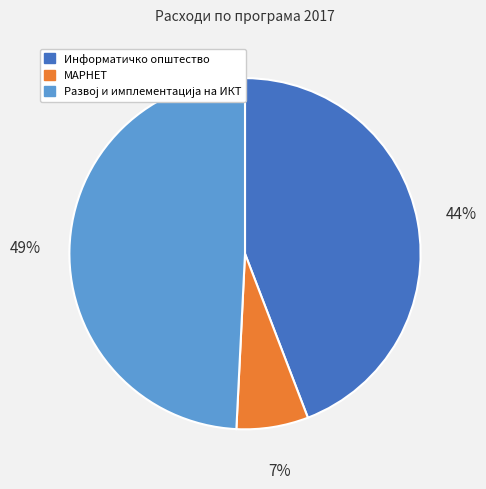

Between МАРНЕТ and Информатичко општество, which is larger?

Информатичко општество